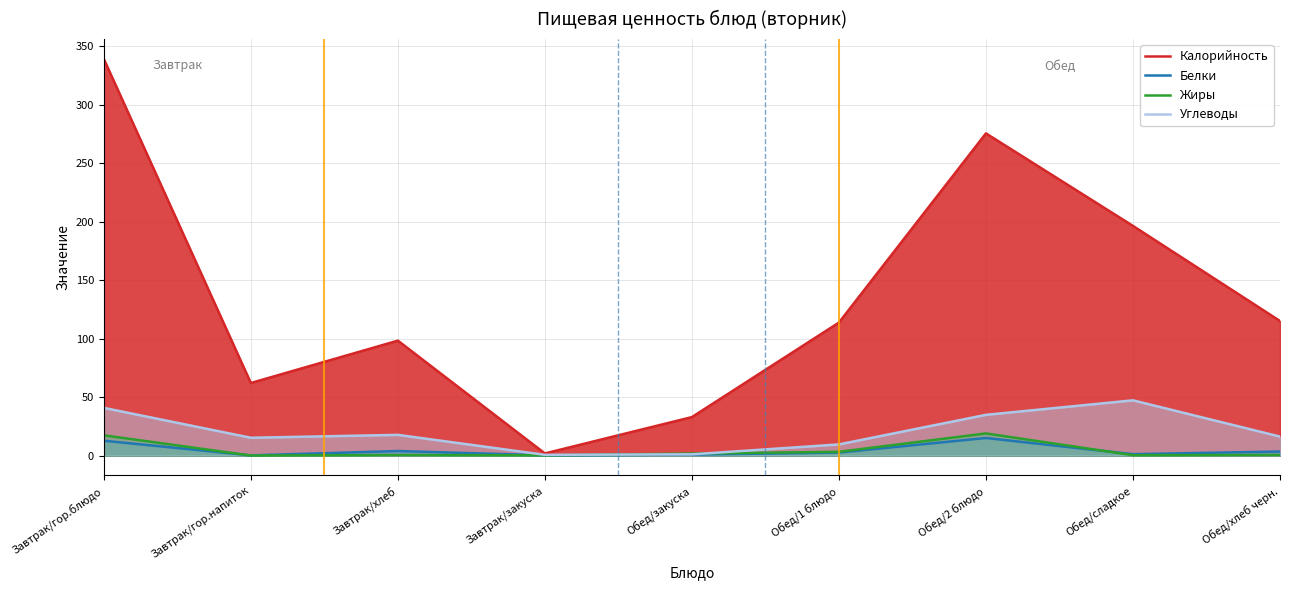

Is it true that Белки equals 4.6 at Обед/2 блюдо?

False